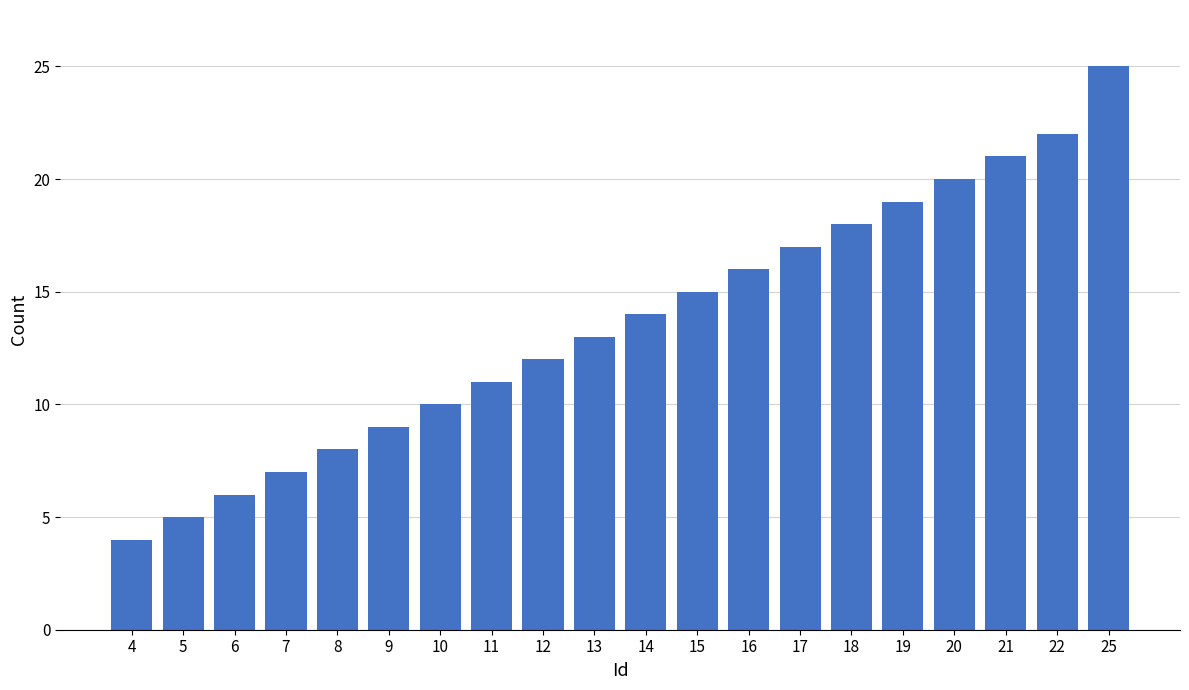

Reading right to left, what are all the values shown in this chart?

25=25	22=22	21=21	20=20	19=19	18=18	17=17	16=16	15=15	14=14	13=13	12=12	11=11	10=10	9=9	8=8	7=7	6=6	5=5	4=4